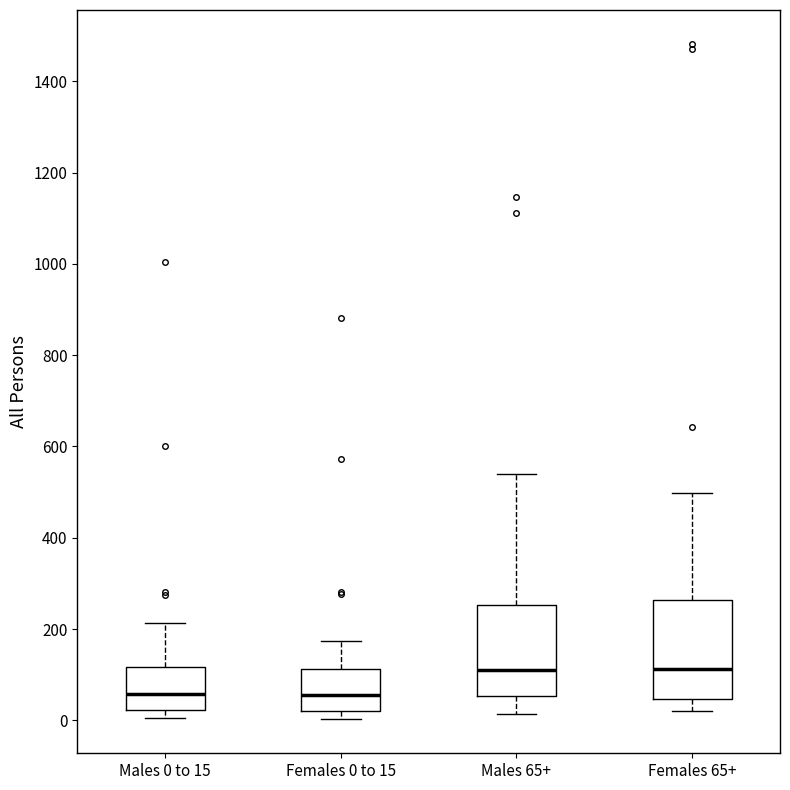

Reading left to right, transcribe this box plot: for each box, give where its median line is, the range the box spans, and where its two whiskers end, as read against the y-axis. The values are not printed on the chart, so give them approximately, as read against the axis.

Males 0 to 15: median 60, box 20 to 120, whiskers 0 to 220
Females 0 to 15: median 60, box 20 to 120, whiskers 0 to 180
Males 65+: median 120, box 60 to 260, whiskers 20 to 540
Females 65+: median 120, box 40 to 260, whiskers 20 to 500